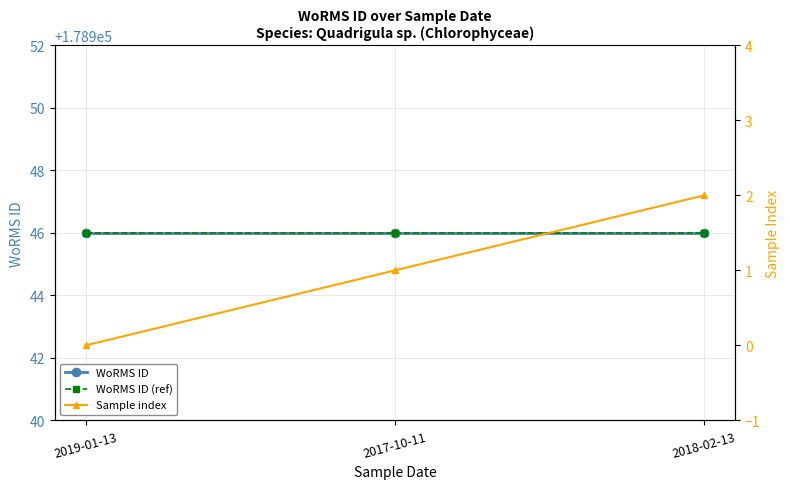

True or false: WoRMS ID has a value of 51542 at 2019-01-13.

False